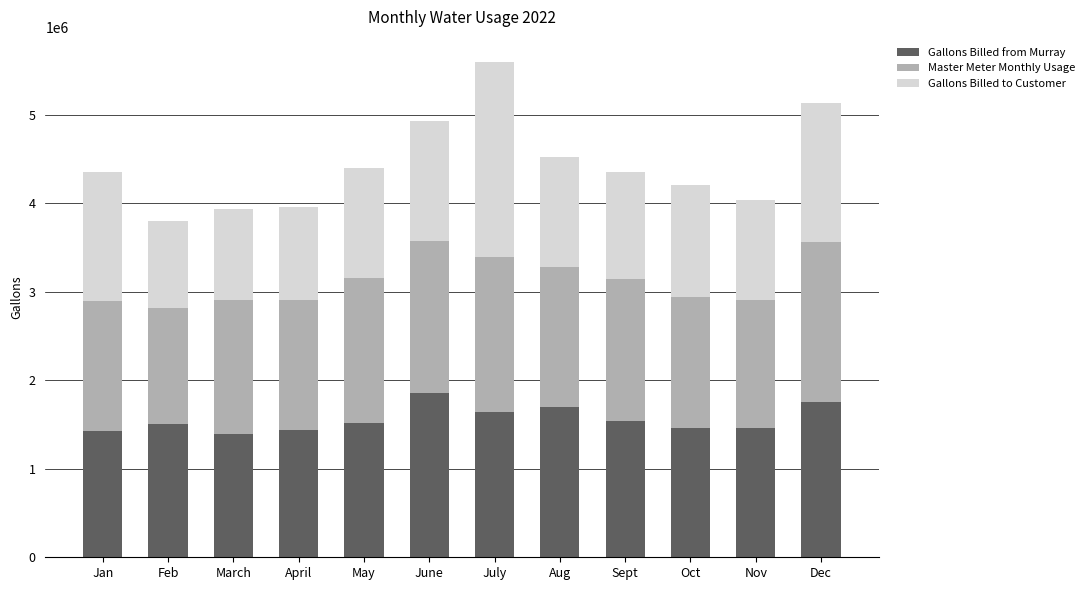

At which category is the sum across all series the highest?

July